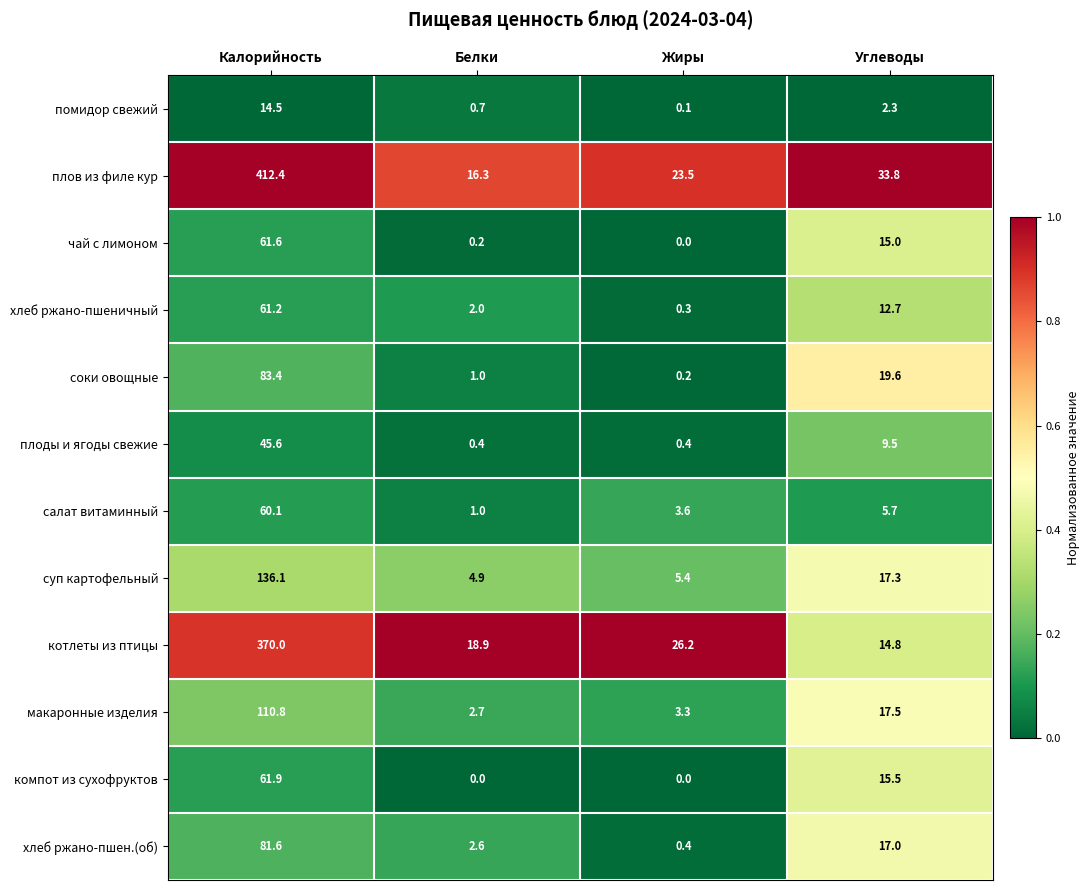

At which label does соки овощные first exceed 19?

Калорийность